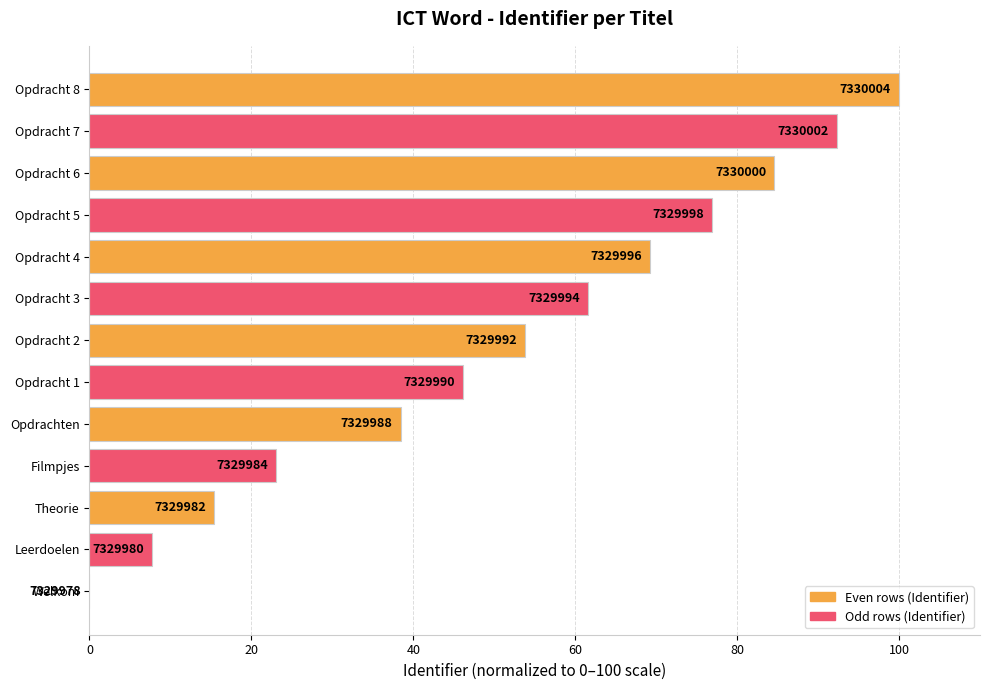

How many categories are shown in the chart?

13